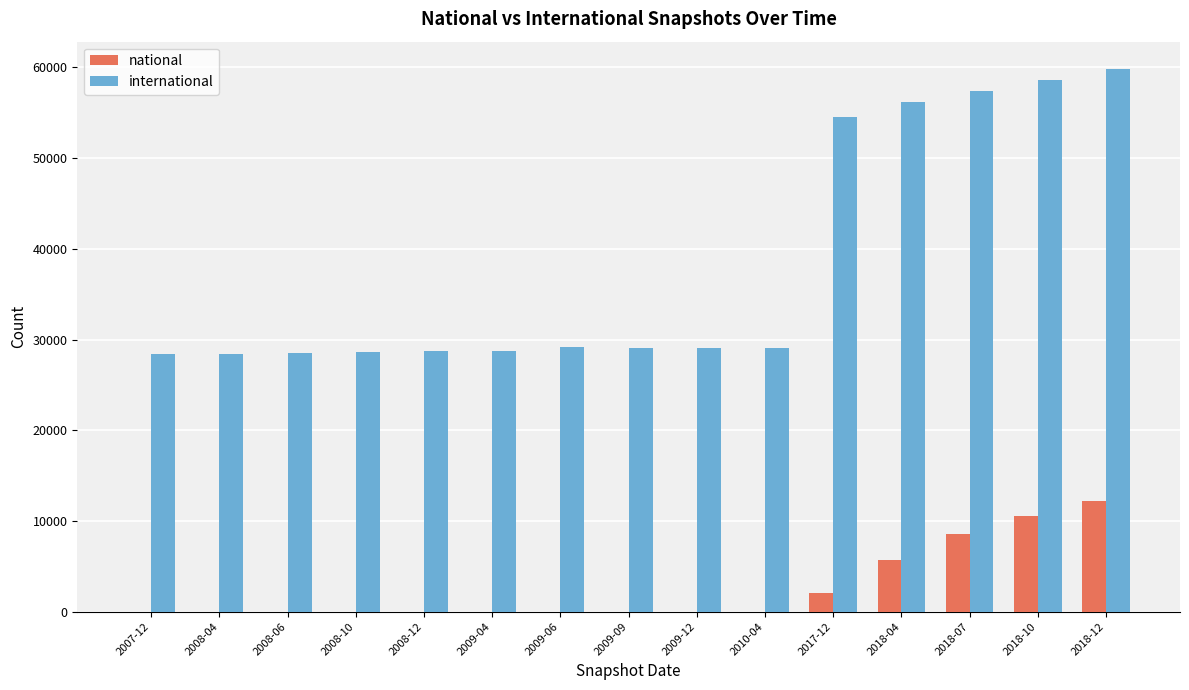

At which category is the sum across all series the highest?

2018-12